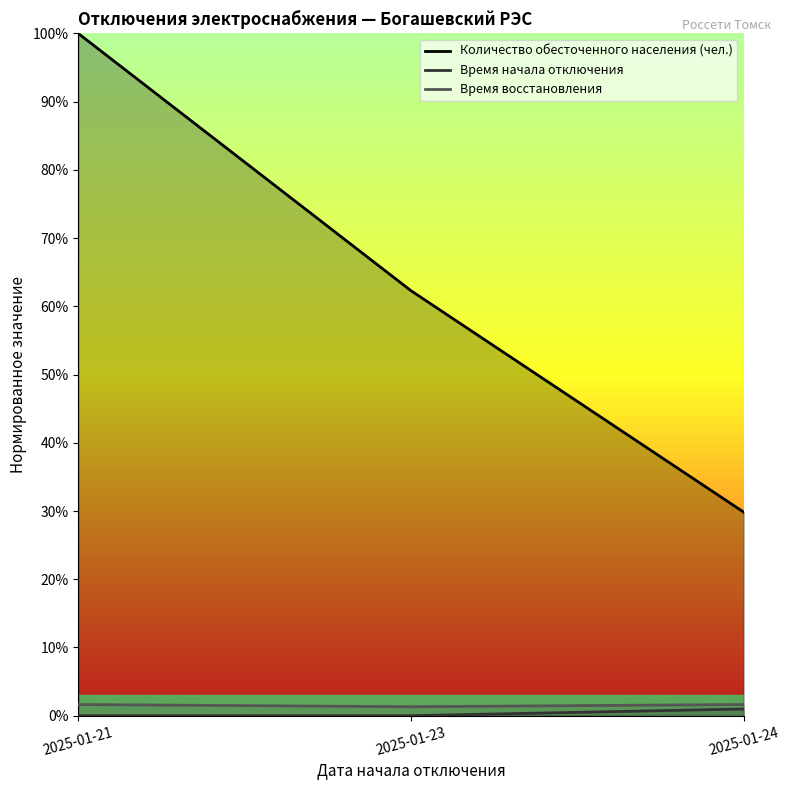

Reading left to right, transcribe all the data shown in this chart.

Количество обесточенного населения (чел.): 1.0	0.6	0.3
Время начала отключения: 0.0	0.0	0.0
Время восстановления: 0.0	0.0	0.0